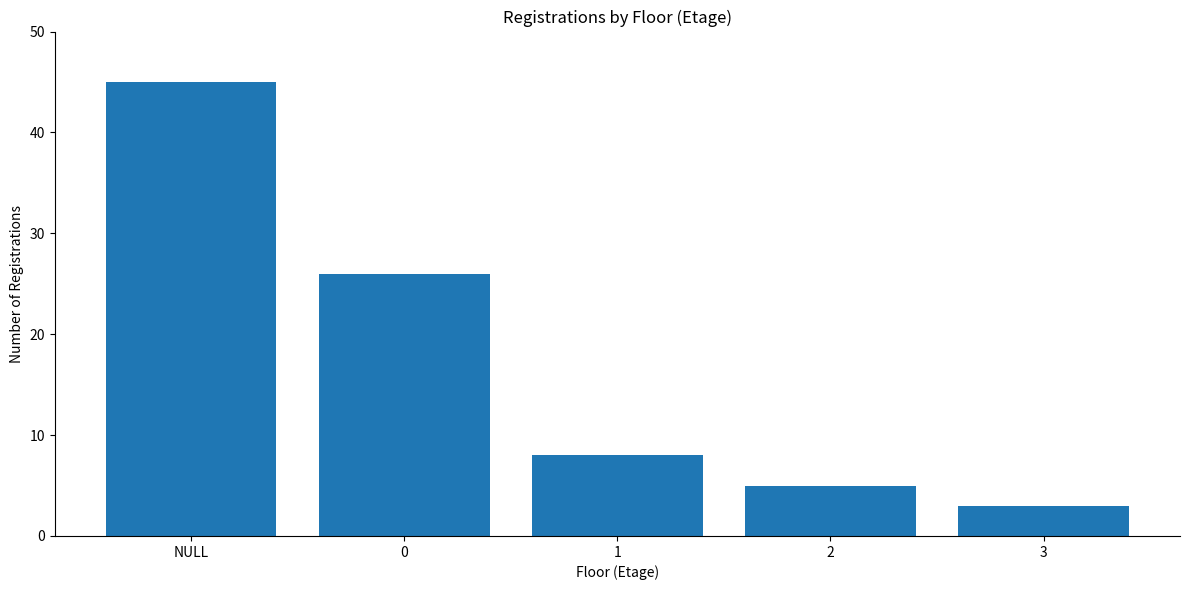

What is the approximate value at 2?

5